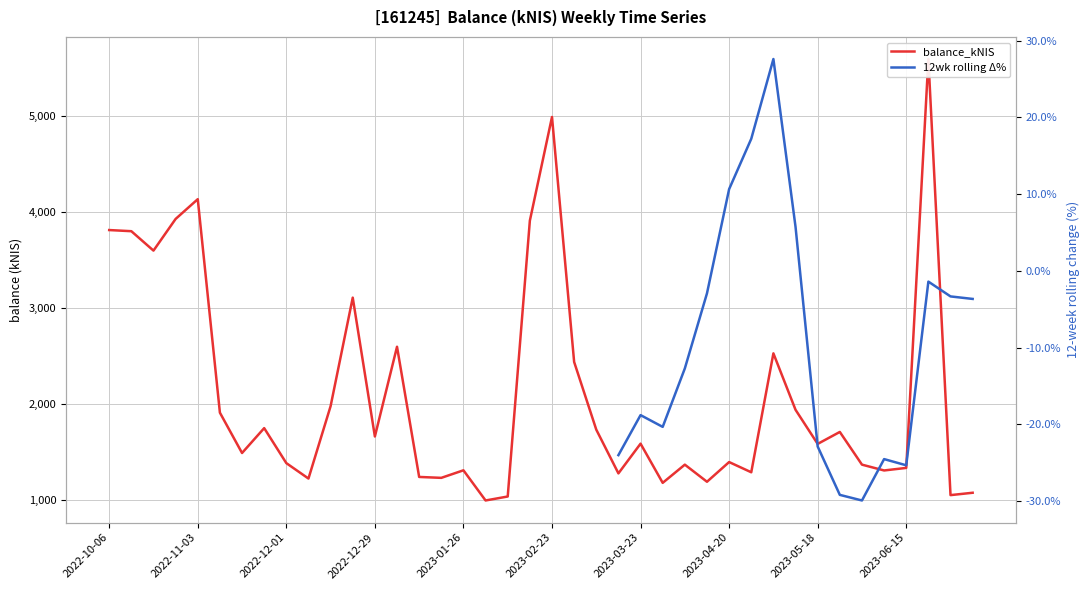

Does the chart display data point markers on the line(s)?

No